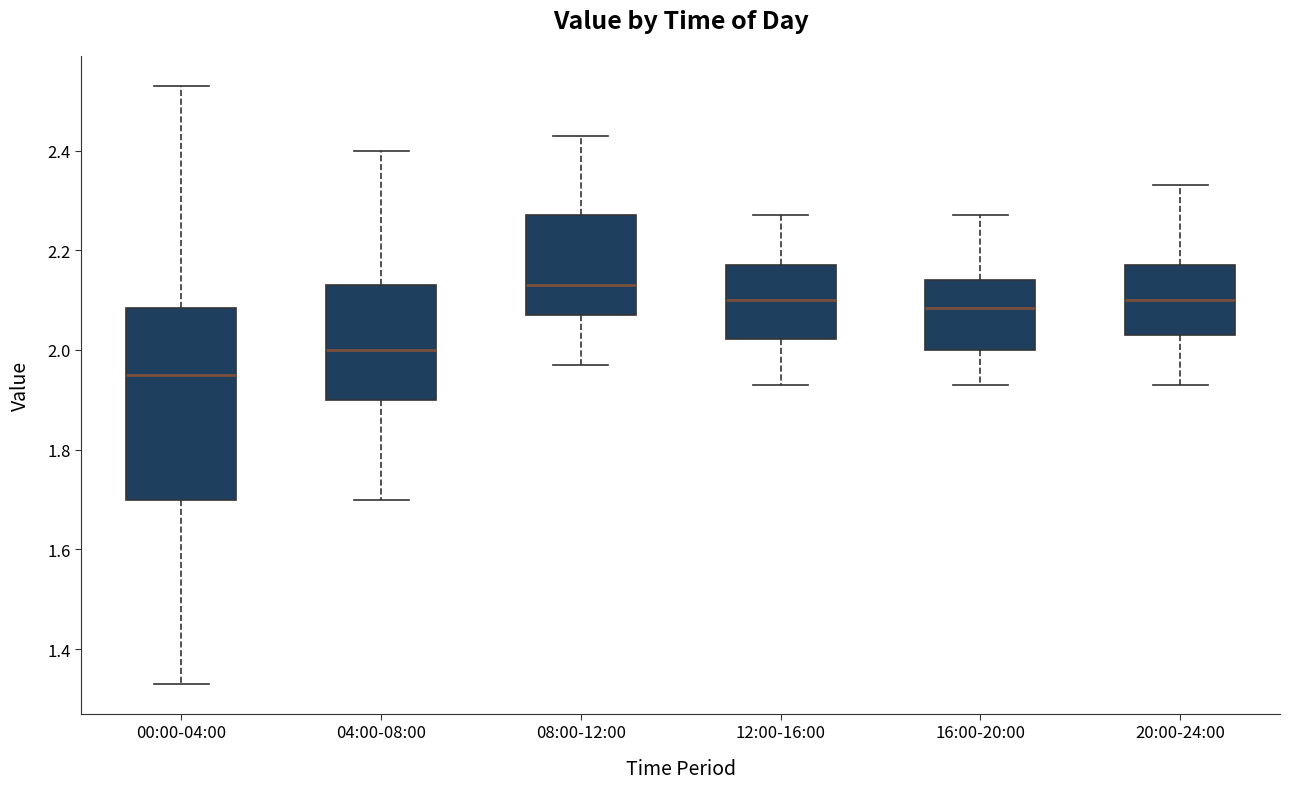

Reading left to right, read every box against the y-axis: the position of its median line, the range the box covers, and the ends of its whiskers. The values are not printed on the chart, so give them approximately, as read against the axis.

00:00-04:00: median 1.96, box 1.70 to 2.08, whiskers 1.34 to 2.54
04:00-08:00: median 2.00, box 1.90 to 2.14, whiskers 1.70 to 2.40
08:00-12:00: median 2.14, box 2.08 to 2.28, whiskers 1.98 to 2.44
12:00-16:00: median 2.10, box 2.02 to 2.18, whiskers 1.94 to 2.28
16:00-20:00: median 2.08, box 2.00 to 2.14, whiskers 1.94 to 2.28
20:00-24:00: median 2.10, box 2.04 to 2.18, whiskers 1.94 to 2.34